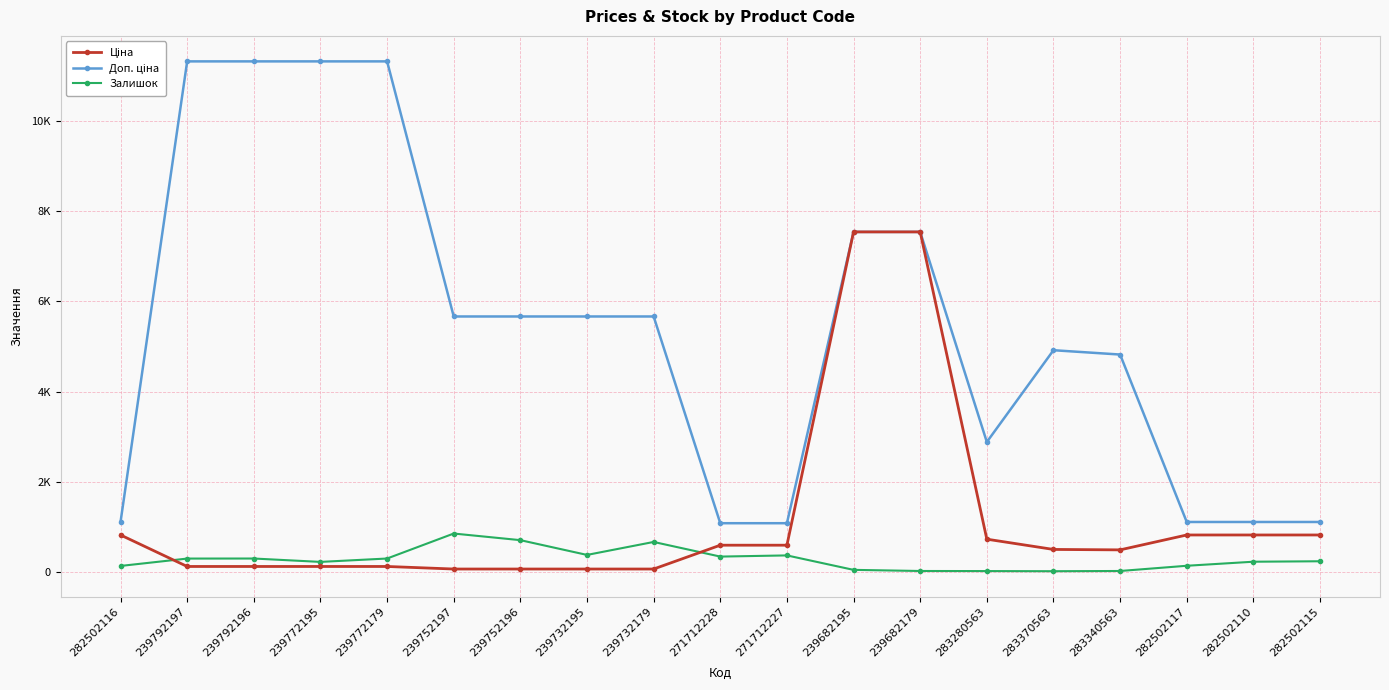

At which category does Залишок reach its first local valley?

239772195